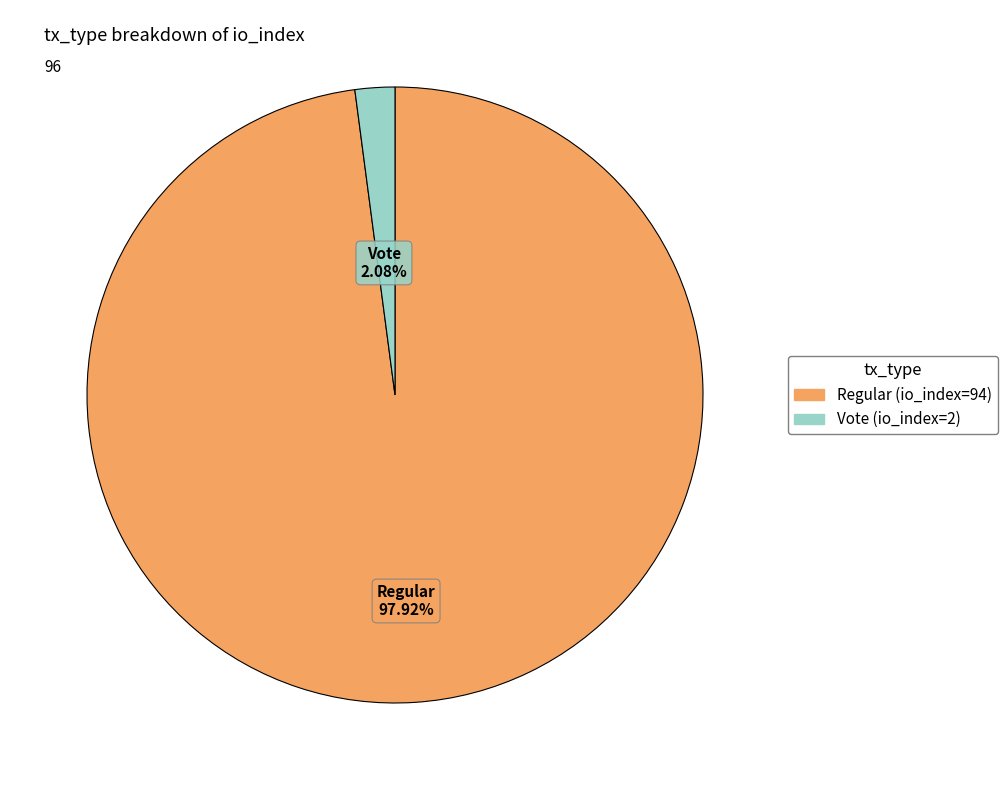

Which category has the smallest portion of the pie?

Vote (io_index=2)